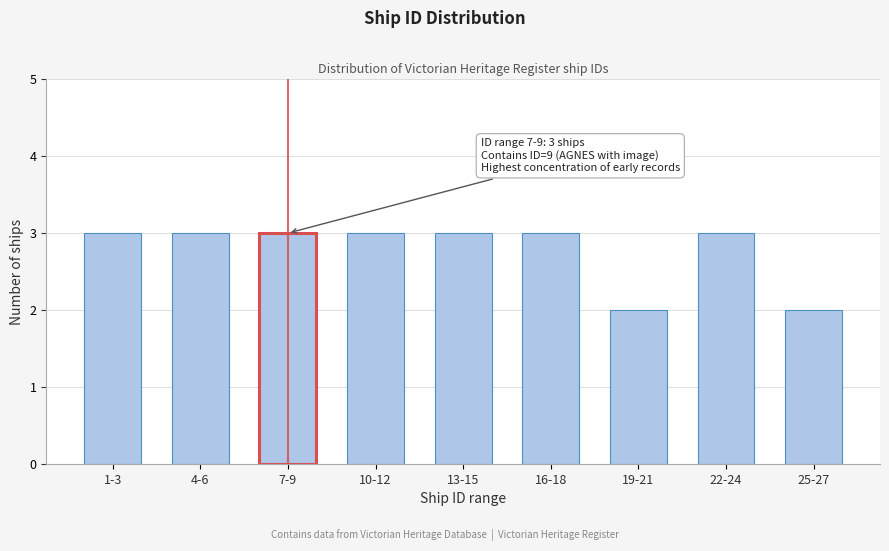

Reading left to right, what are all the values shown in this chart?

3	3	3	3	3	3	2	3	2